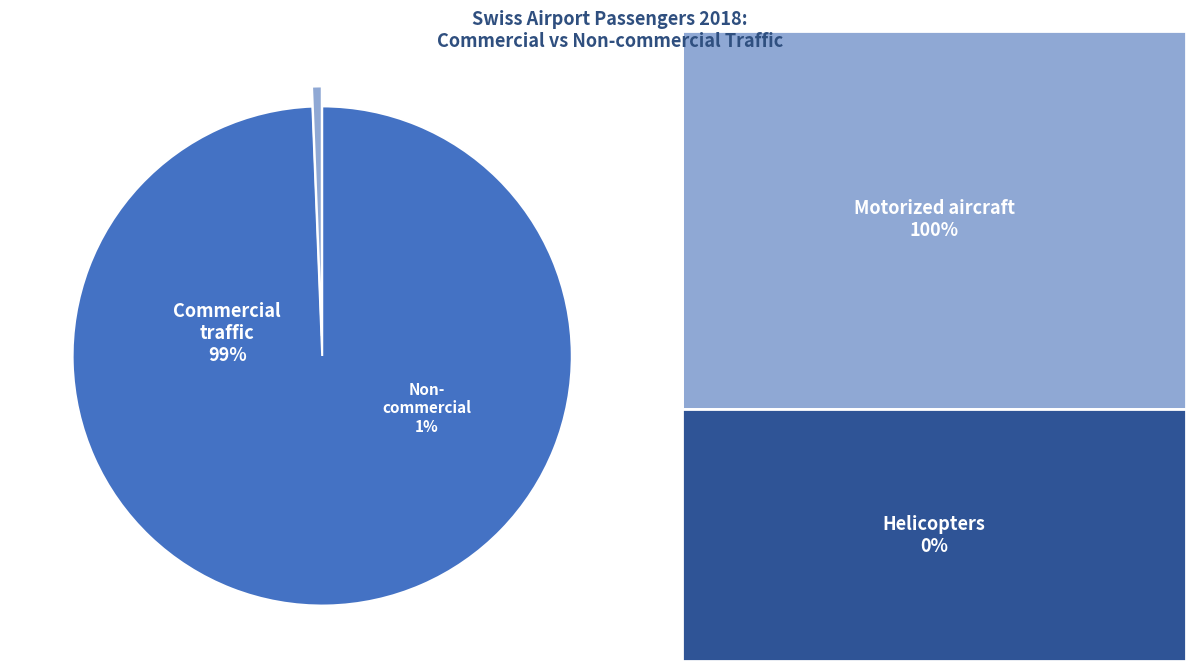

True or false: 2016 accounts for 1% of the total.

False